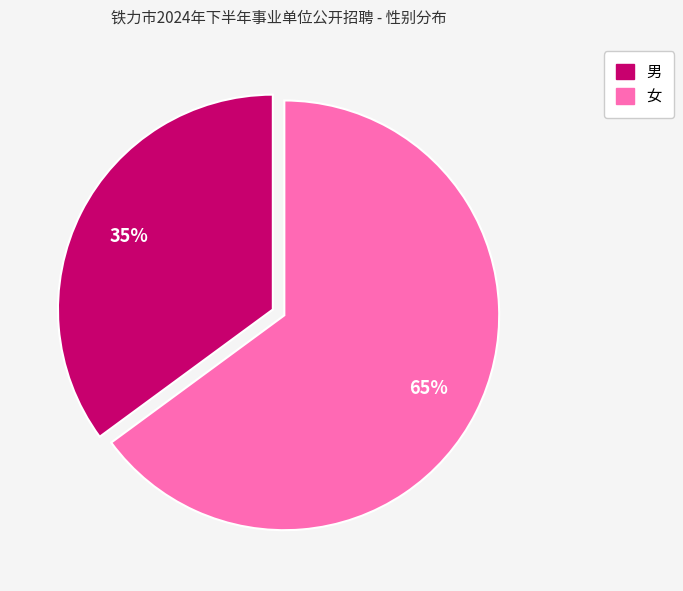

Combined, do 男 and 女 account for over 50%?

Yes